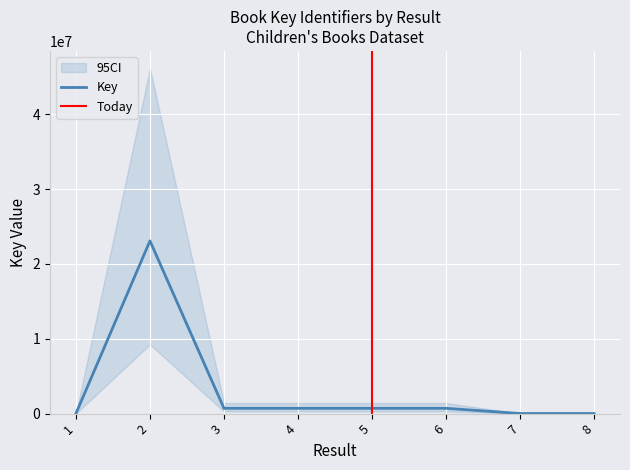

Which has a higher value, 2 or 3?

2